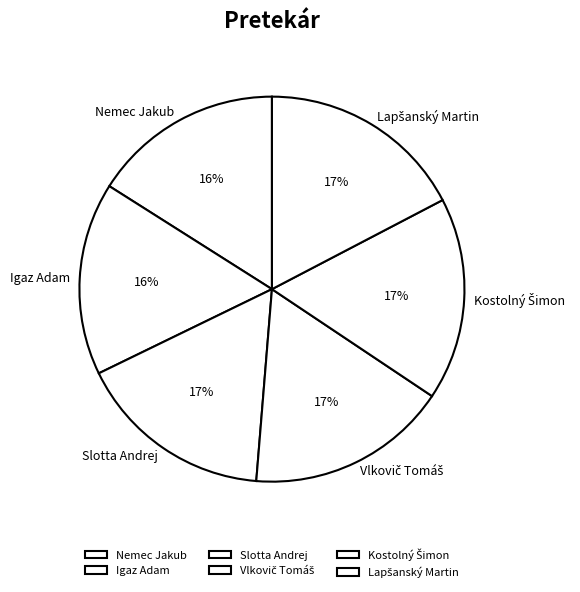

To the nearest percent, what portion does Slotta Andrej represent?

17%